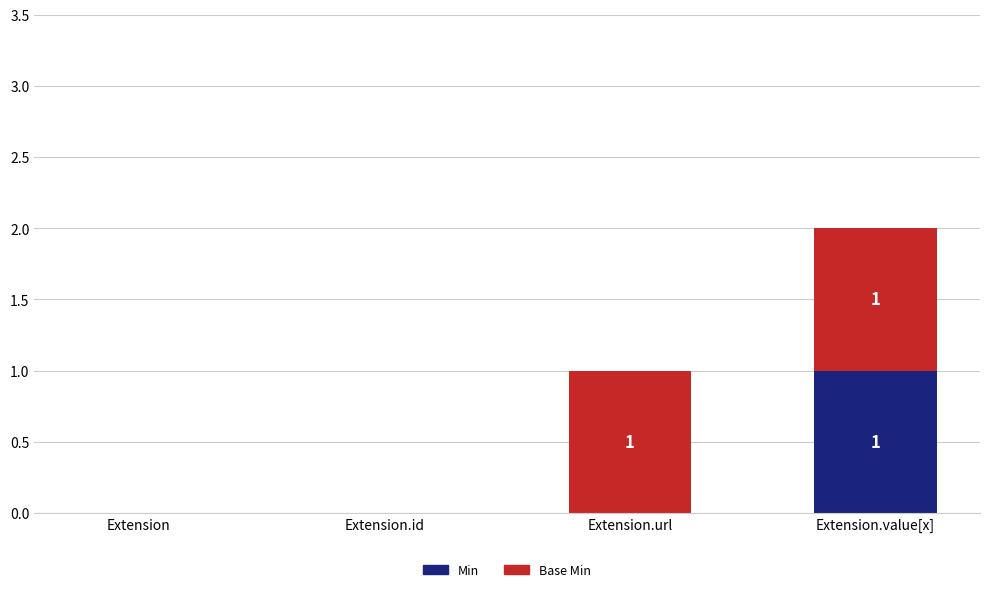

Reading left to right, list the values for the Min series.

Extension=0	Extension.id=0	Extension.url=0	Extension.value[x]=1